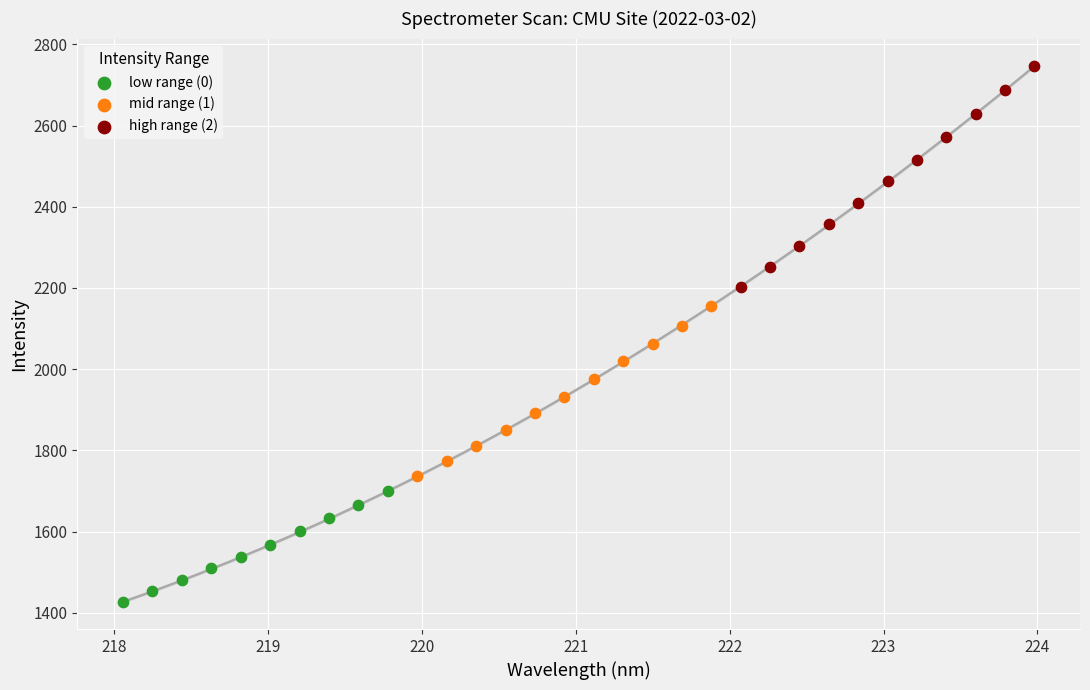

Which series has the widest spread of Y values?

high range (2)